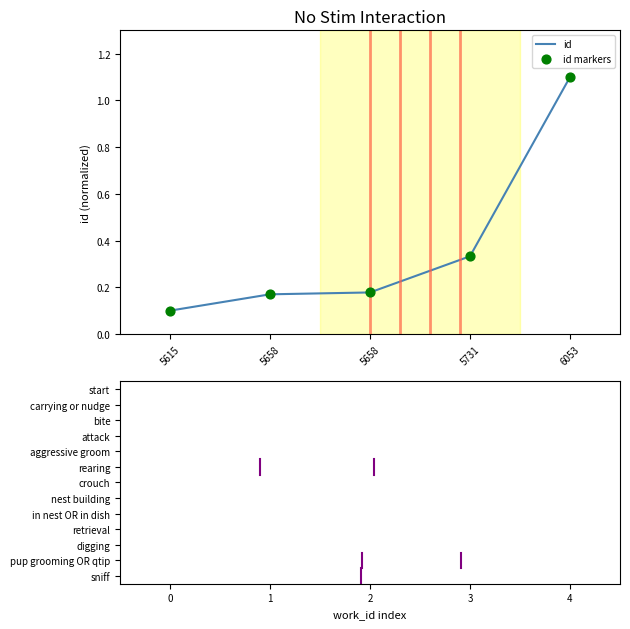

Is this an area chart (filled region under the line)?

No